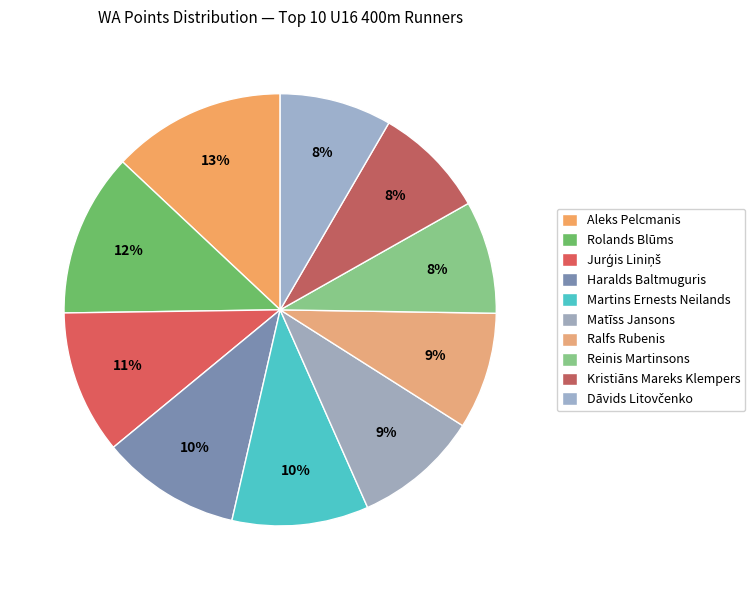

To the nearest percent, what percentage of the pie is Jurģis Liniņš?

11%